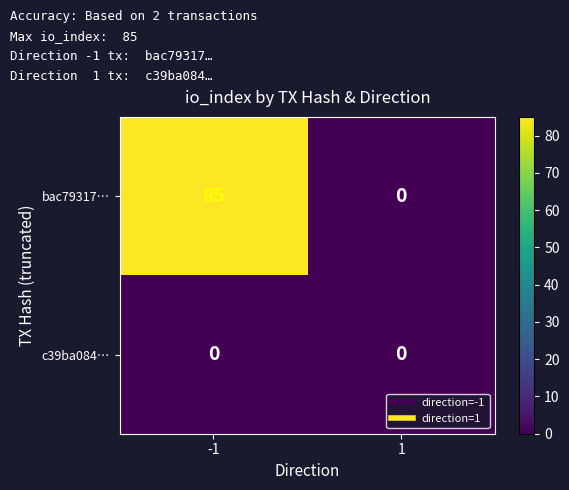

What is the difference between the maximum and minimum values in the bac79317… series?

85